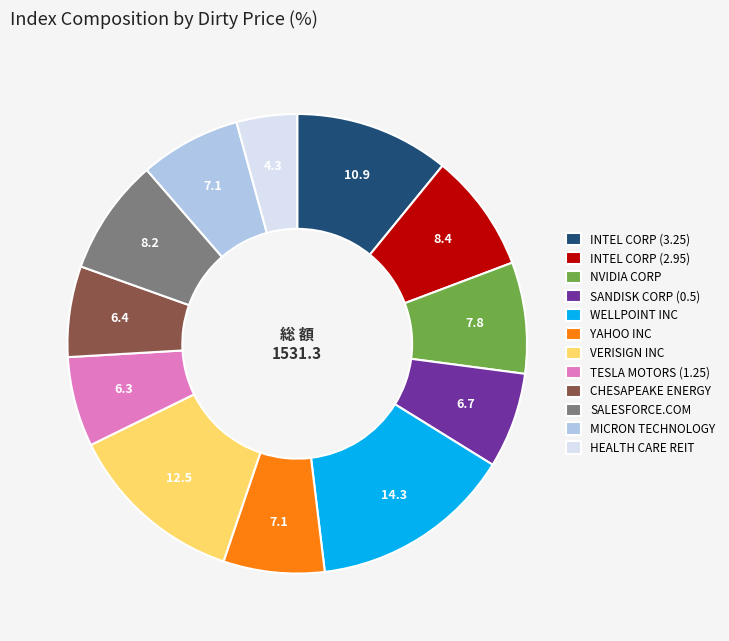

What is the ratio of the value at TESLA MOTORS (1.25) to the value at SANDISK CORP (0.5)?

0.9